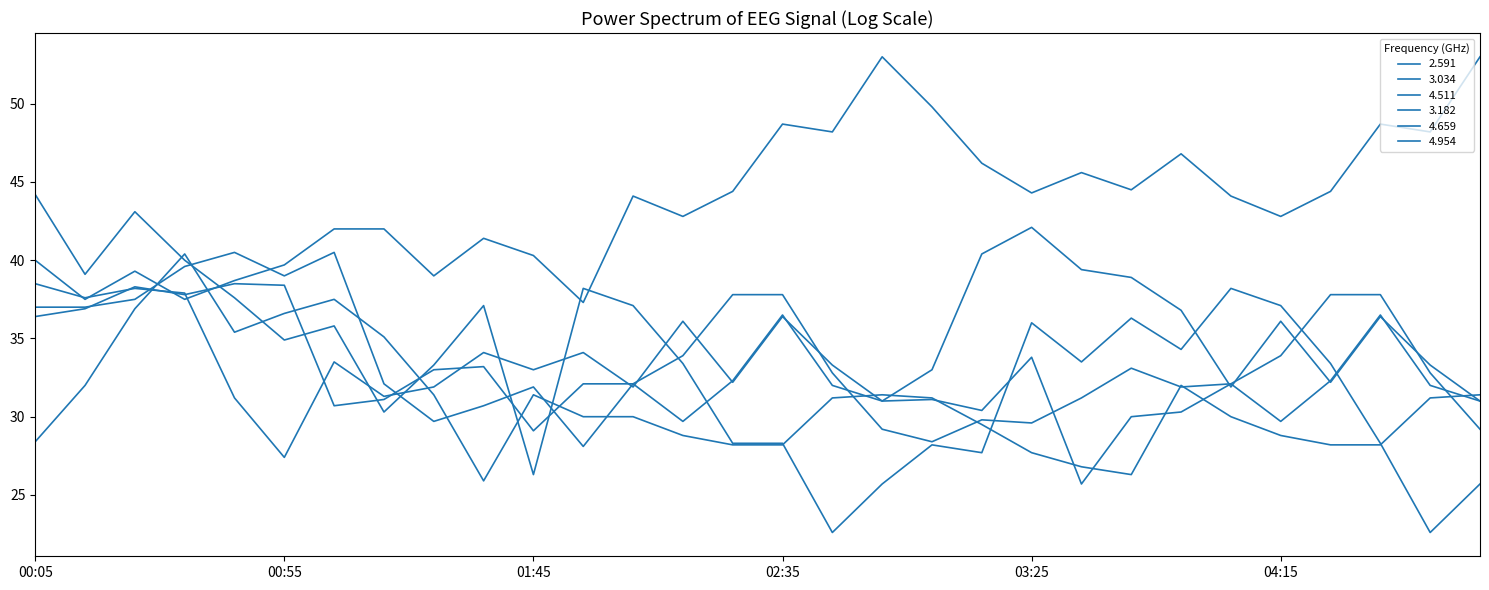

Does the chart display data point markers on the line(s)?

No